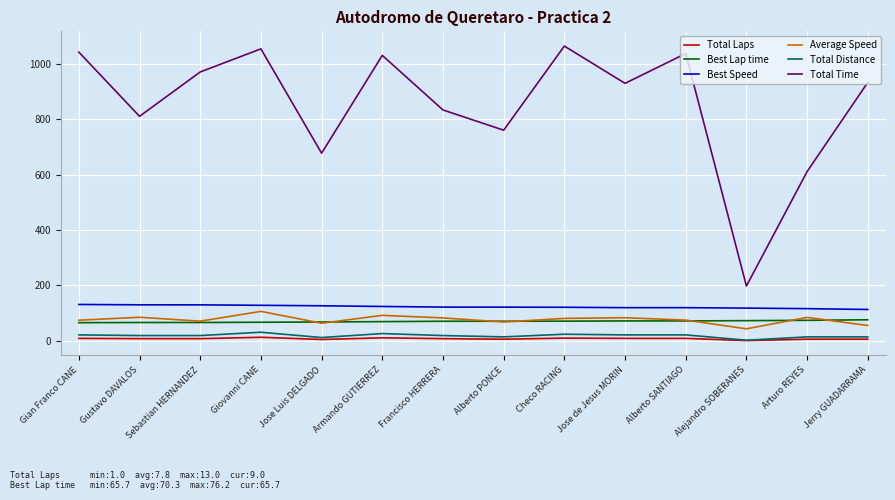

The Total Laps series shows 8.0 at Francisco HERRERA. True or false?

True